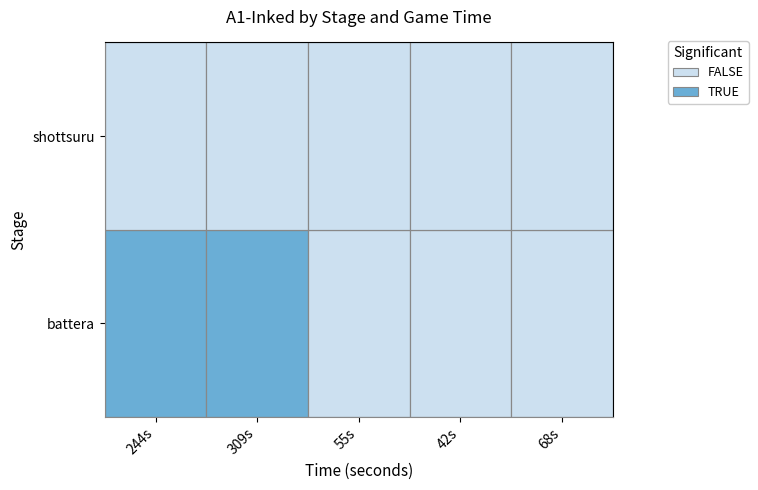

Rank the series by their average value, from highest to lowest.

battera, shottsuru